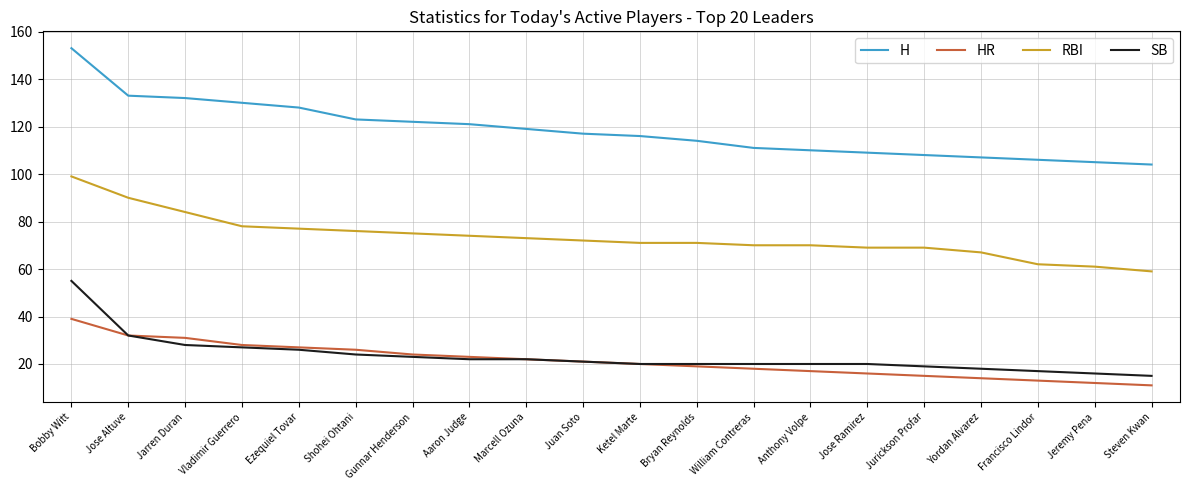

True or false: SB and RBI intersect in this chart.

False